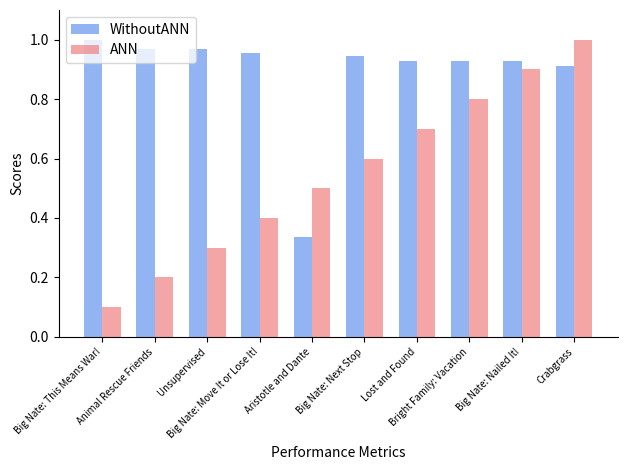

What is the approximate value of ANN at Big Nate: This Means War!?

0.1